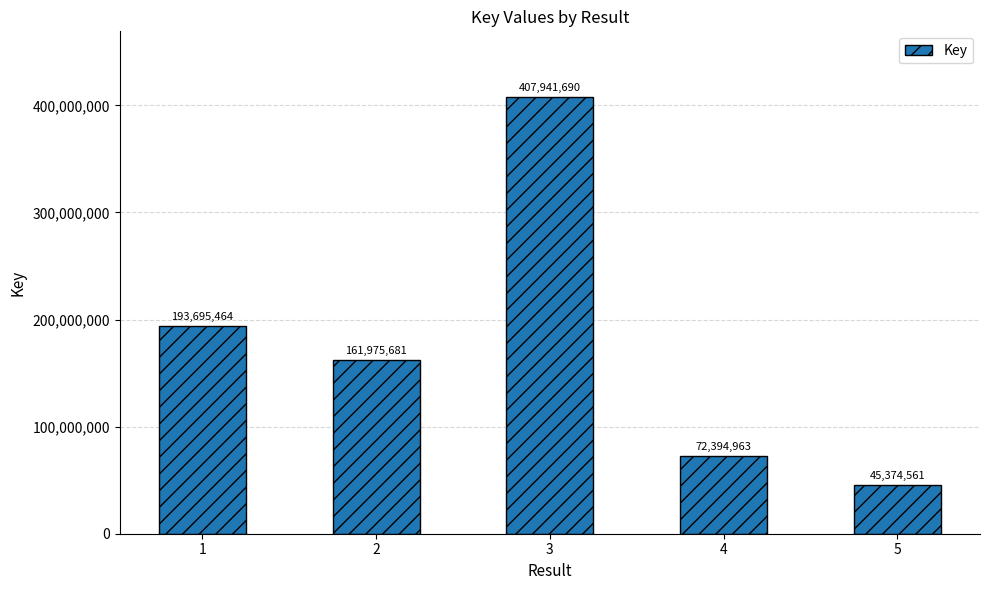

What value does the data have at 4?

72394963